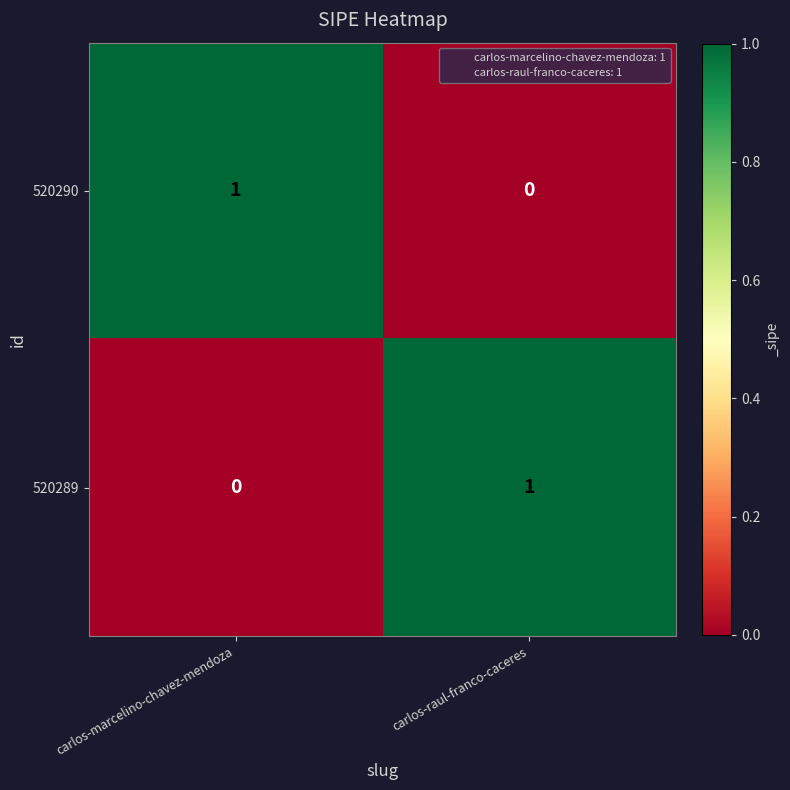

Which category has the highest value in the 520289 series?

carlos-raul-franco-caceres